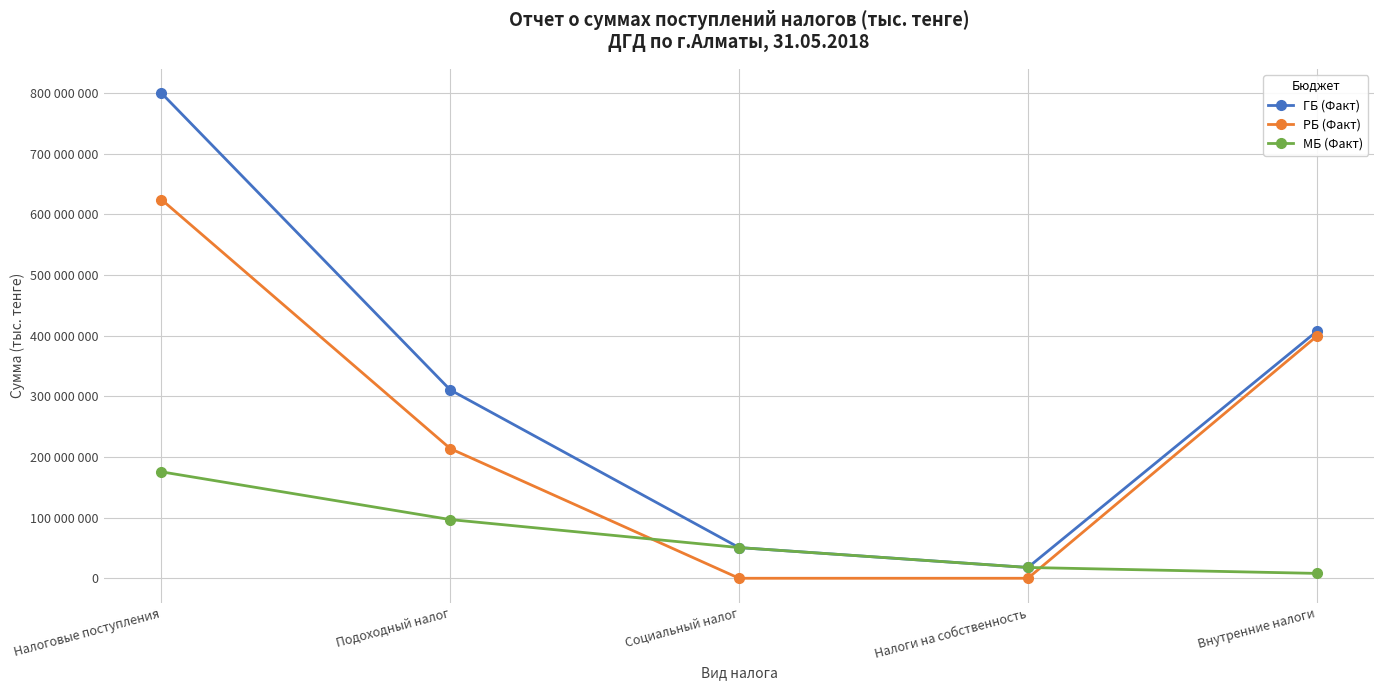

What are all the series names shown in the legend?

ГБ (Факт), РБ (Факт), МБ (Факт)